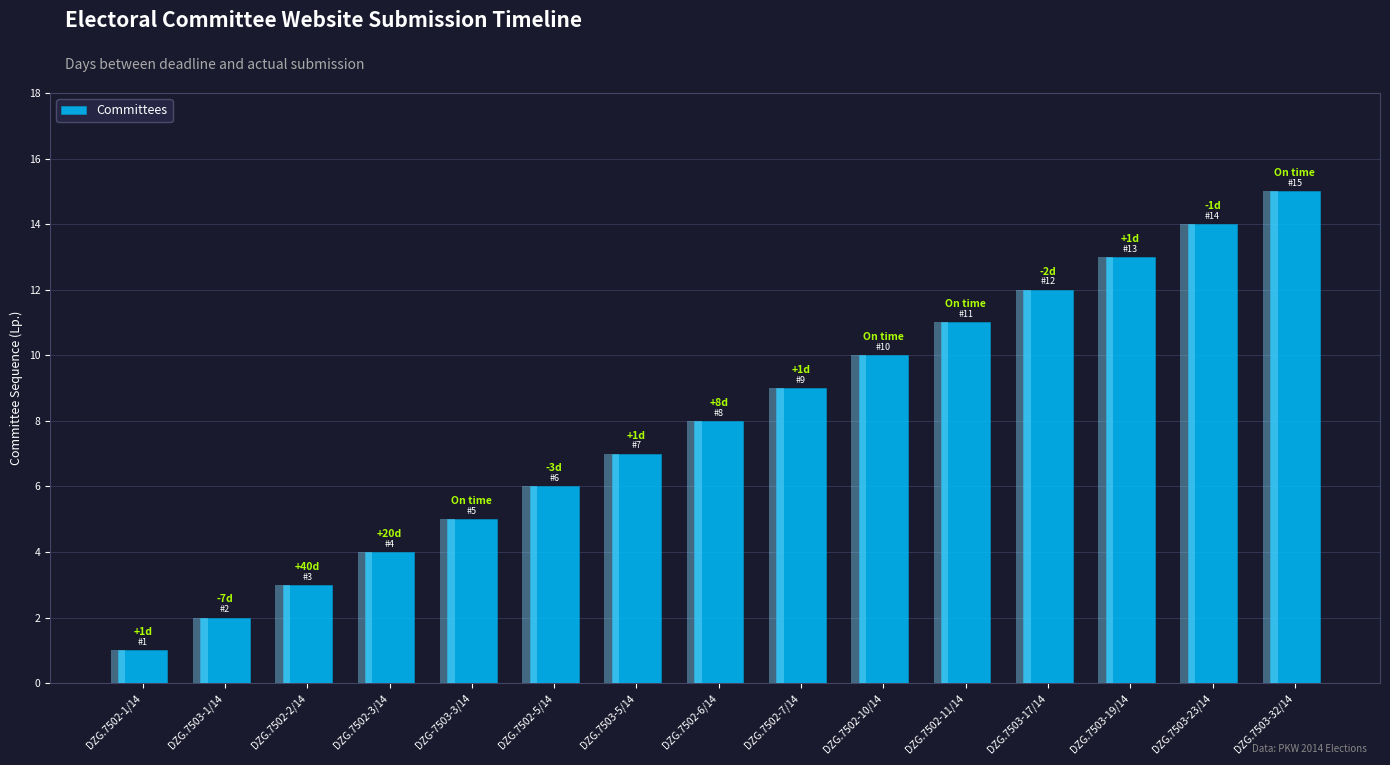

What is the label of the 9th bar from the right?

DZG.7503-5/14